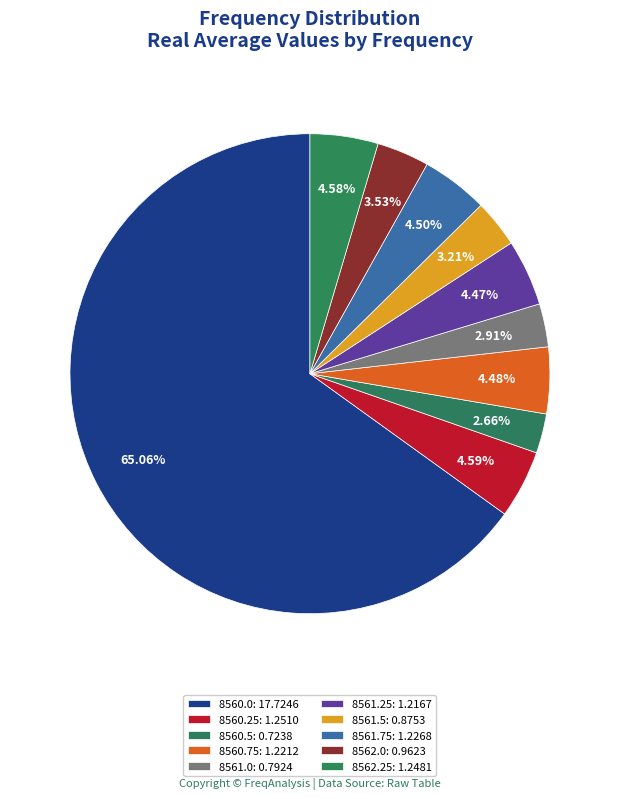

To the nearest percent, what percentage of the pie is 8560.0?

65%